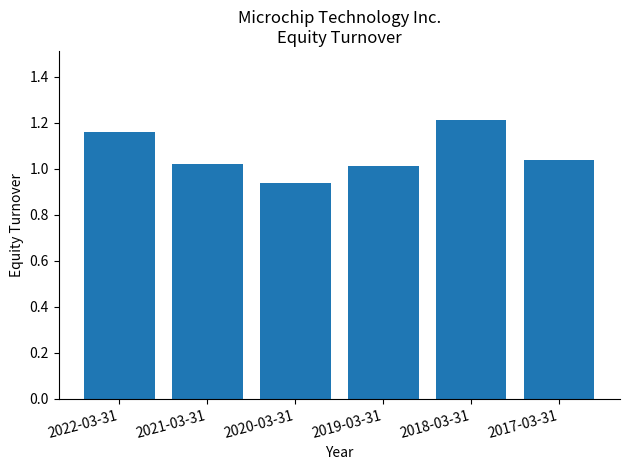

The value at 2021-03-31 is 1.0. True or false?

True